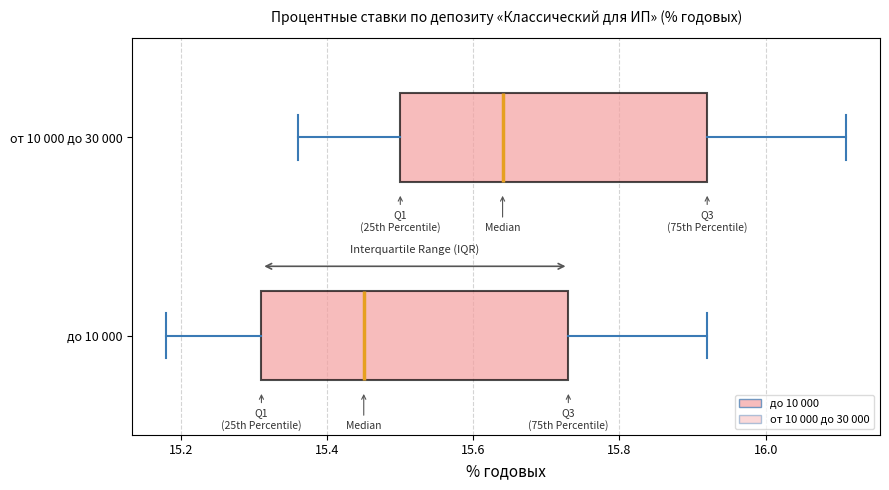

Where is the right edge of the box for до 10 000 on the x-axis? The values are not printed on the chart, so give them approximately, as read against the axis.

15.74